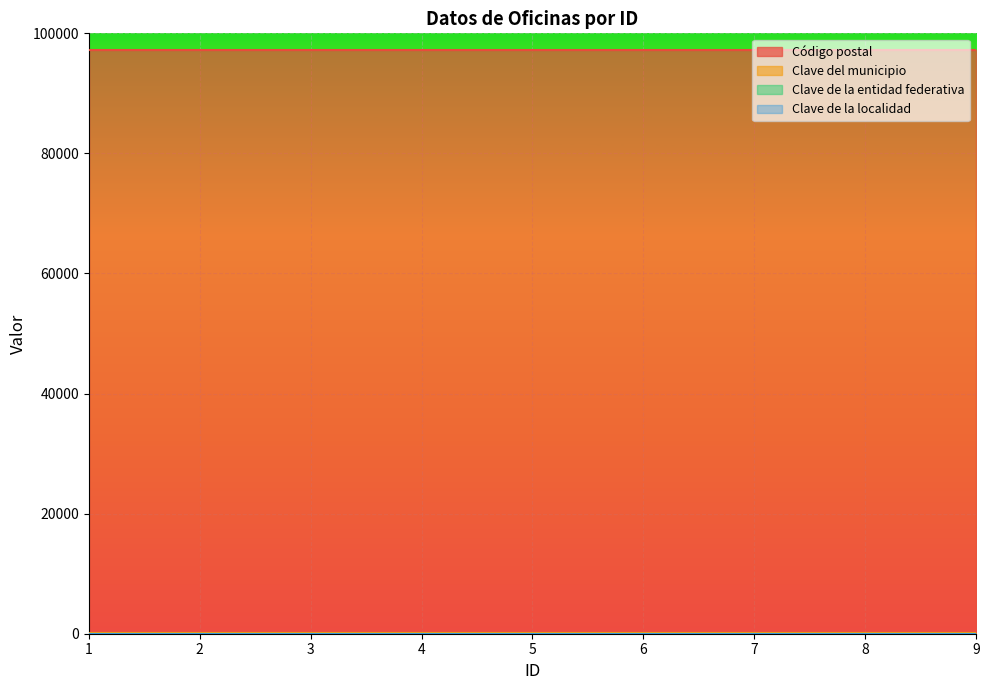

Which series has the largest total across all categories?

Código postal